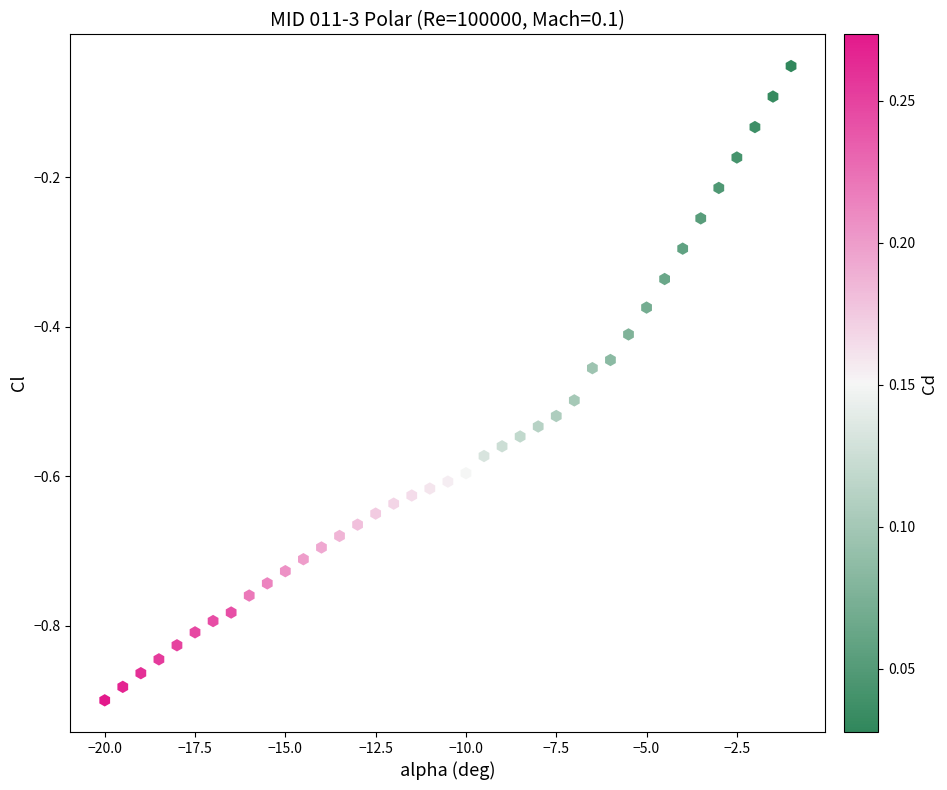

What is the range of Y values (max minus min)?

0.8